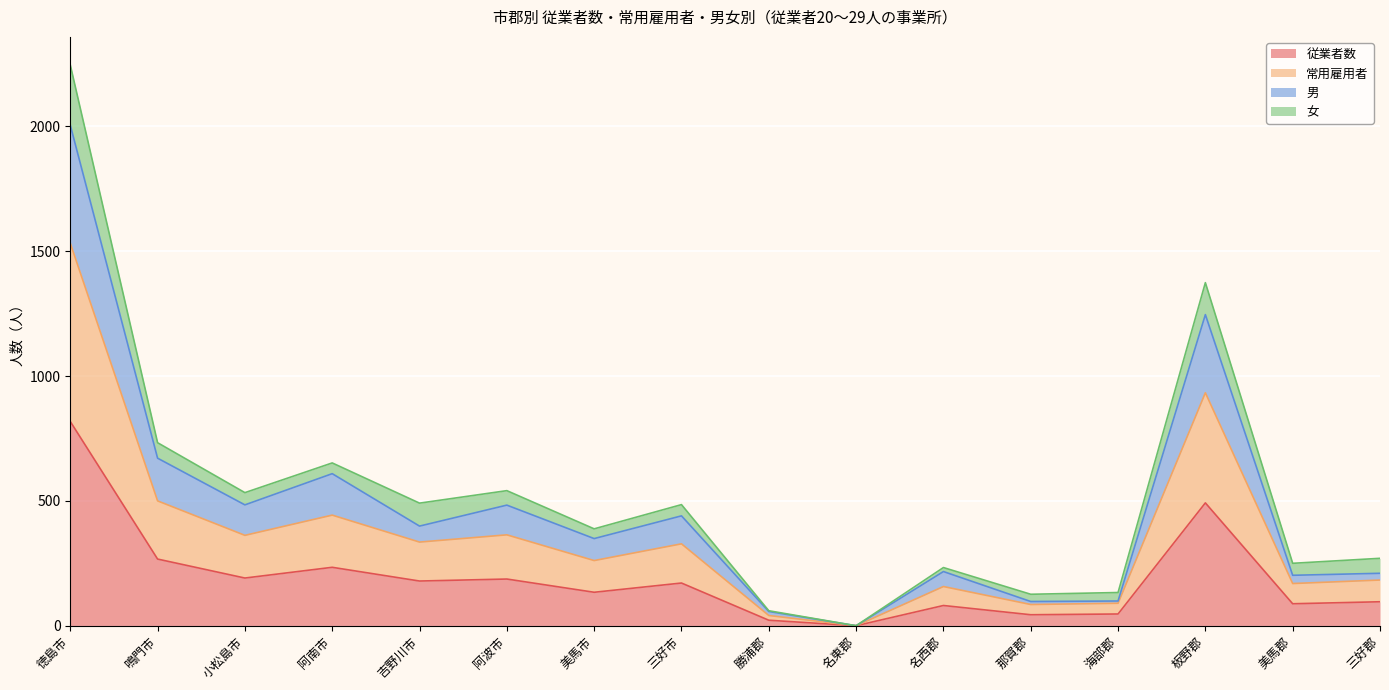

At which category is the sum across all series the highest?

徳島市